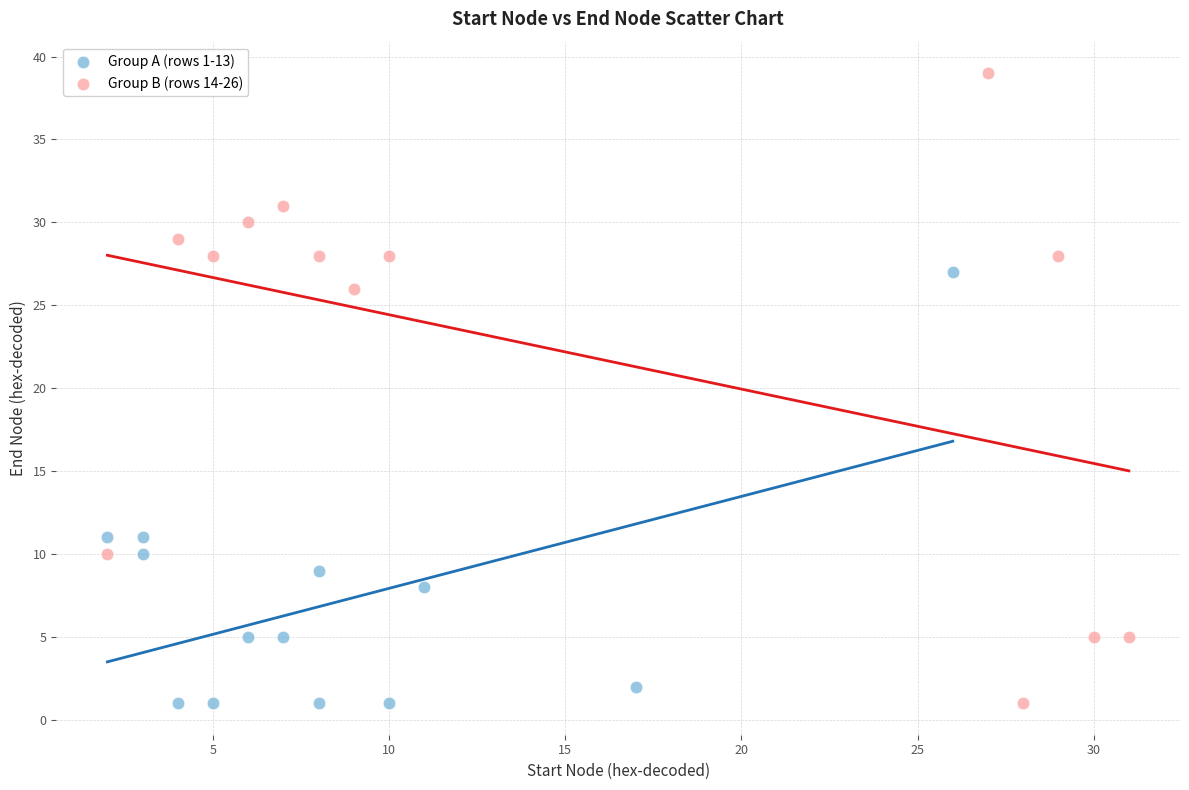

Which series reaches the maximum Y coordinate?

Group B (rows 14-26)